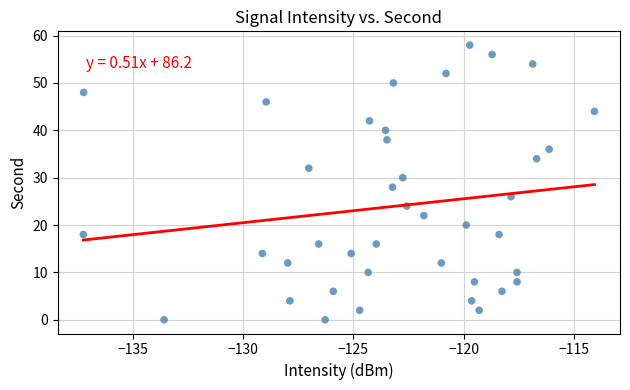

What is the range of Y values (max minus min)?

58